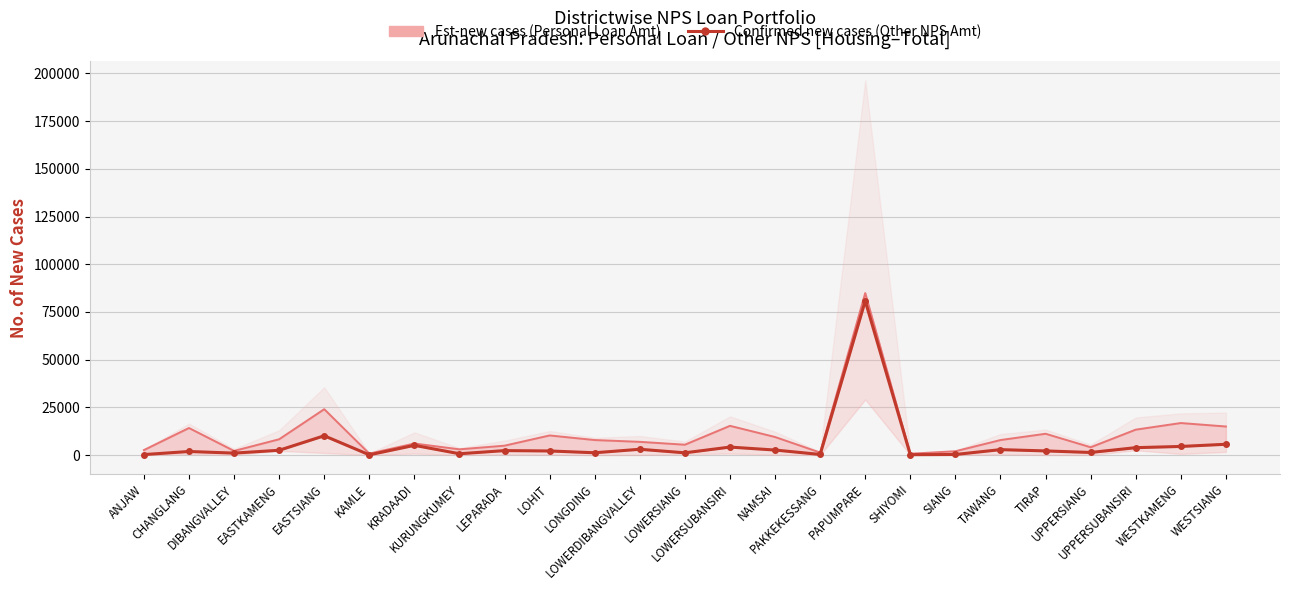

What is the total value across all series at TAWANG?

10670.7